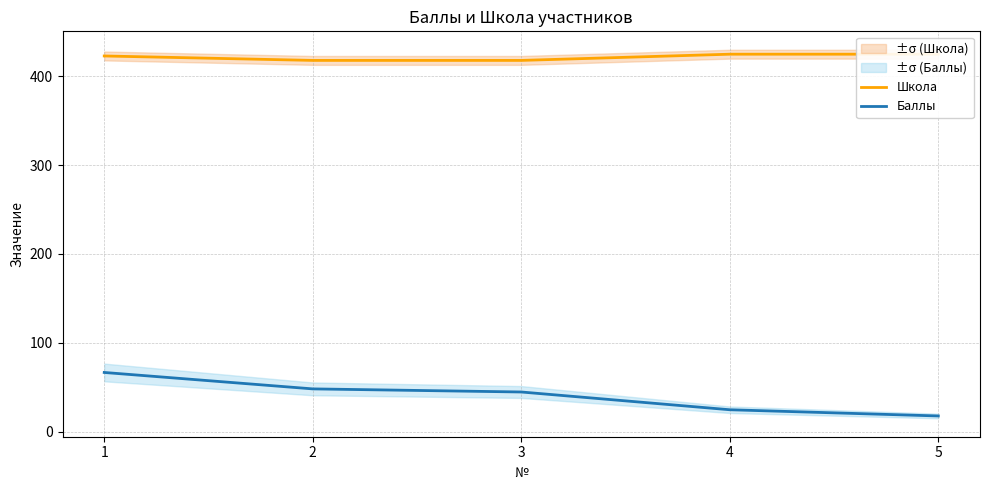

True or false: Школа and Баллы cross at least once.

False